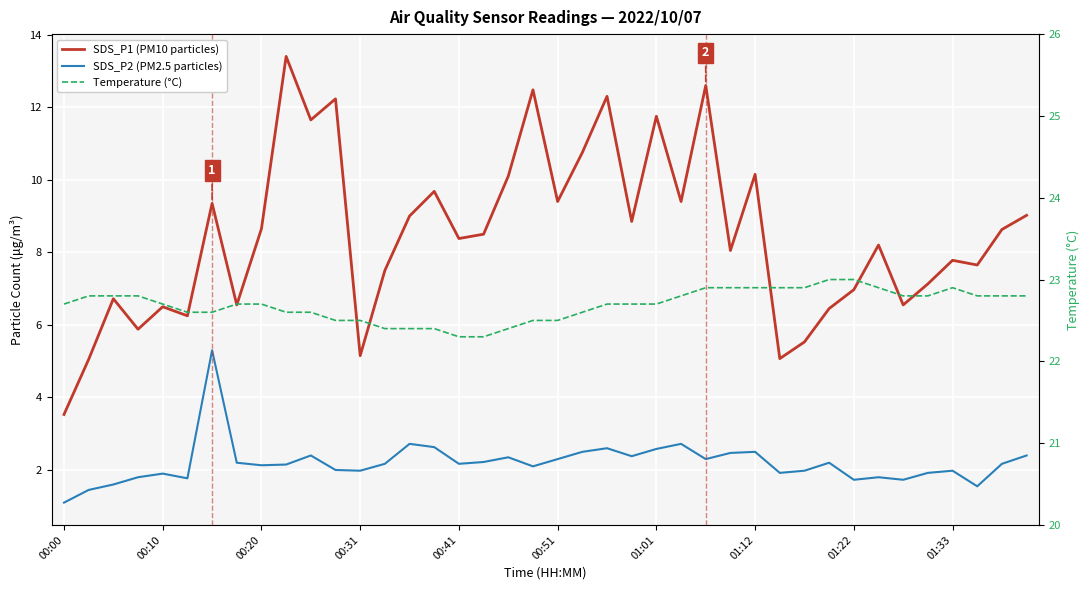

Is this an area chart (filled region under the line)?

No